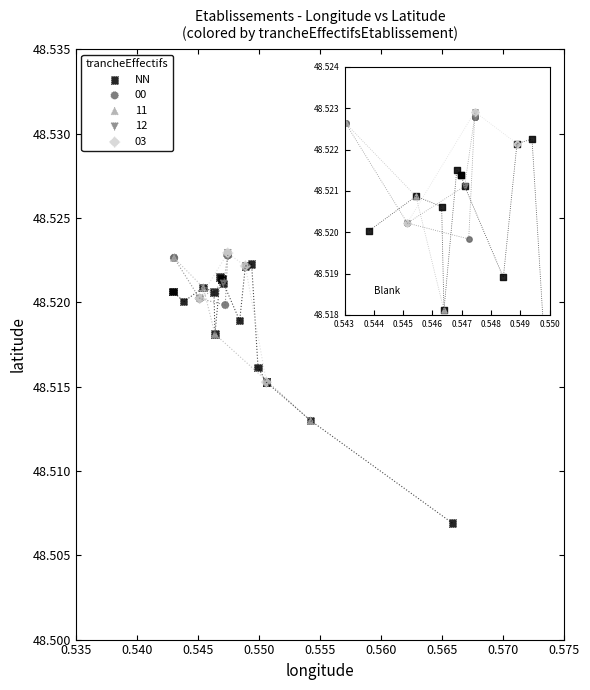

Which series has the largest Y range (max minus min)?

NN